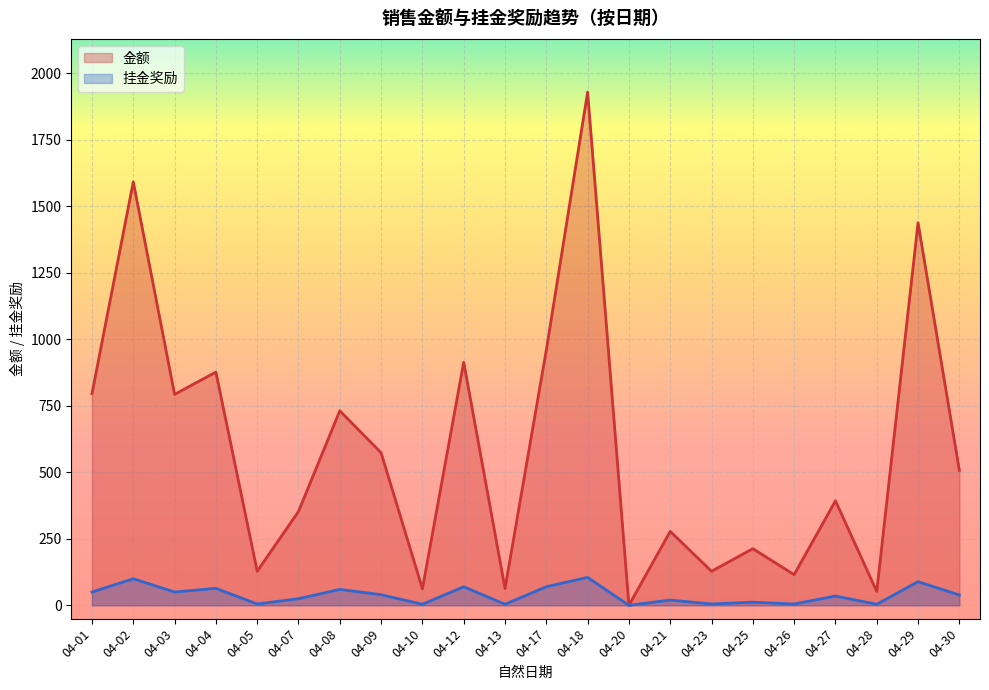

What is the maximum value shown in the chart?

1929.6